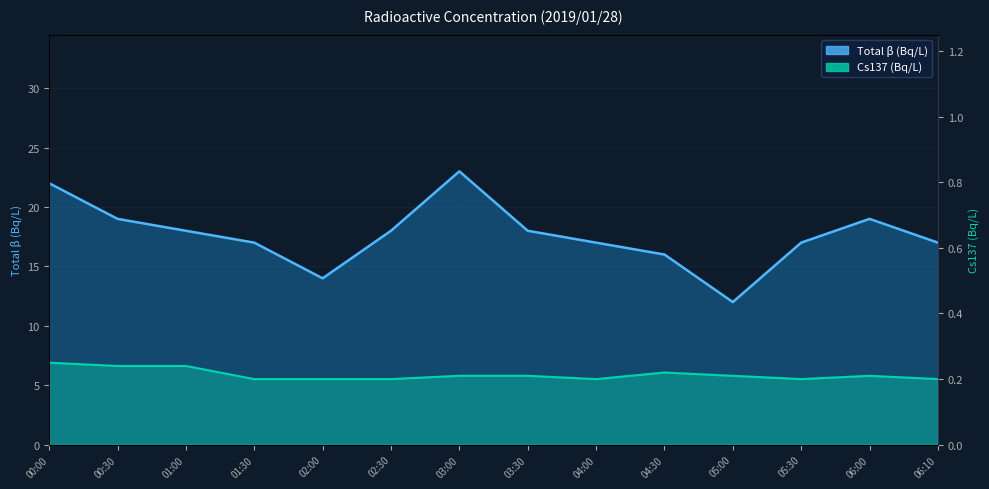

What position from the right is 03:30?

7